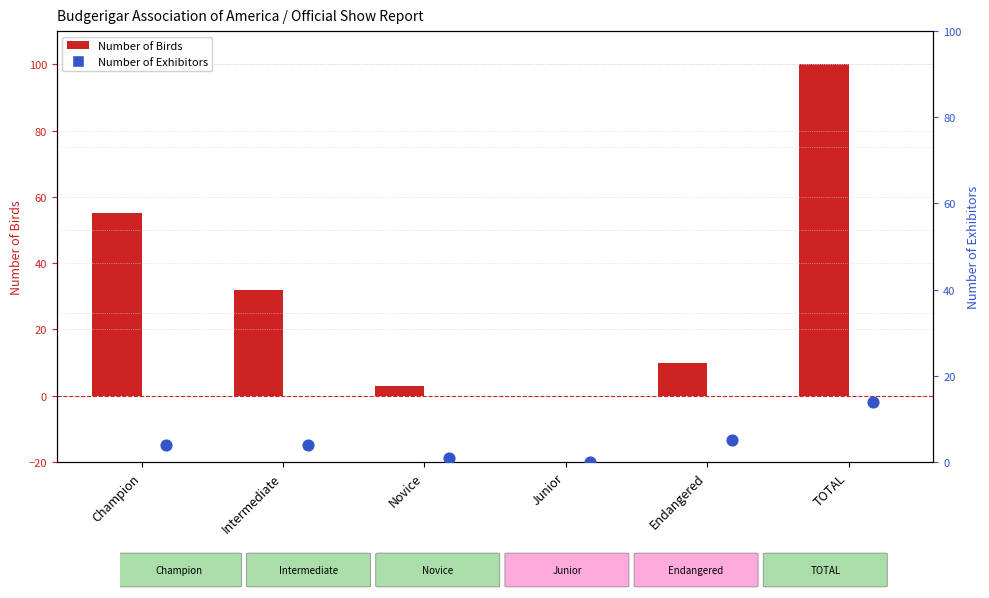

At which category is the sum across all series the highest?

TOTAL